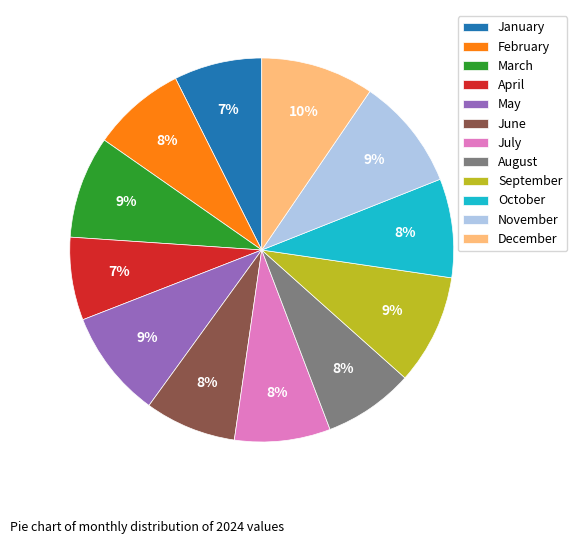

To the nearest percent, what percentage of the pie is December?

10%